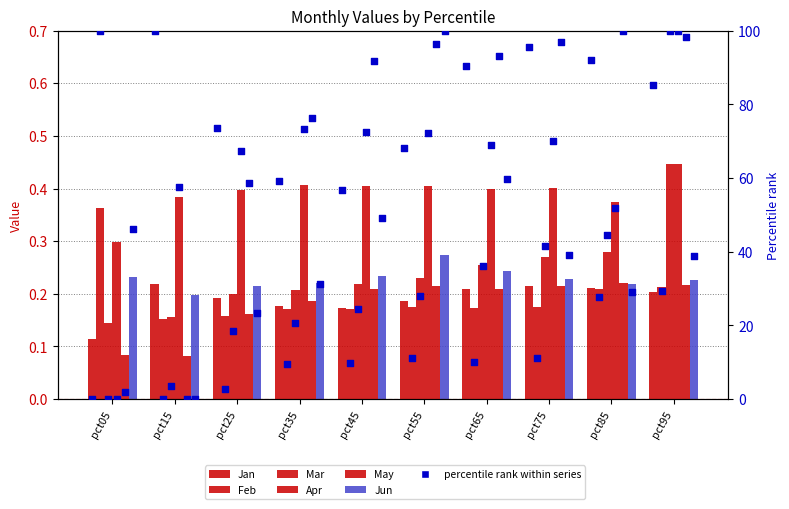

Which series reaches the maximum Y coordinate?

Mar